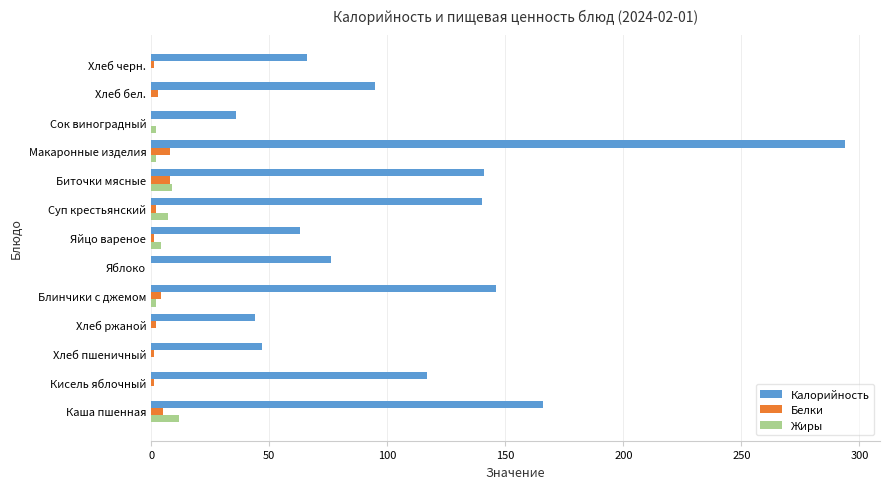

Which series has the largest total across all categories?

Калорийность